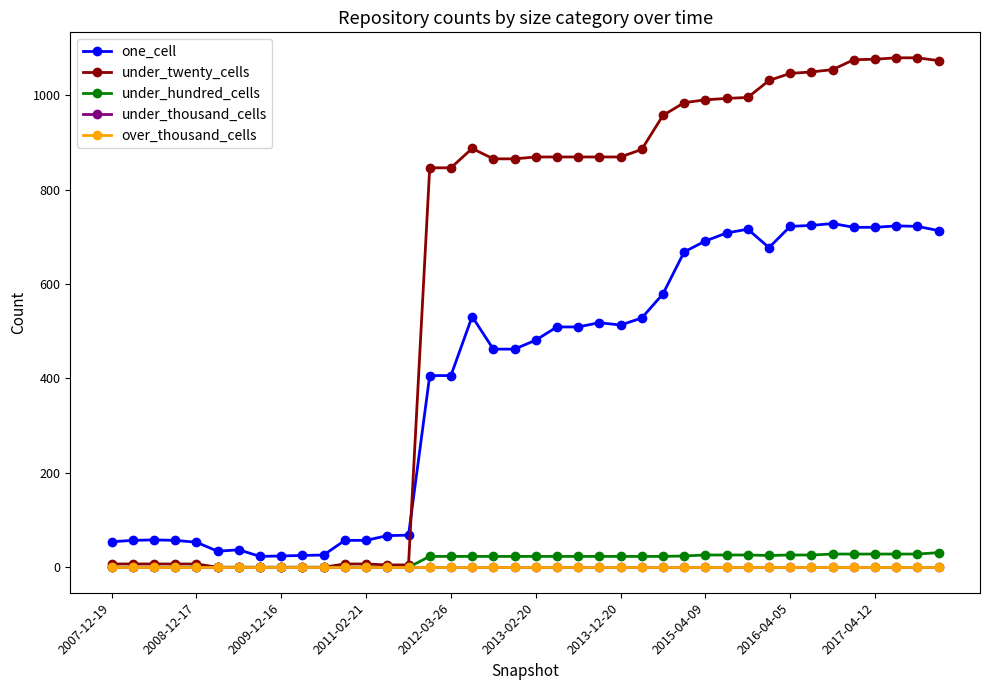

Does the chart have visible grid lines?

No